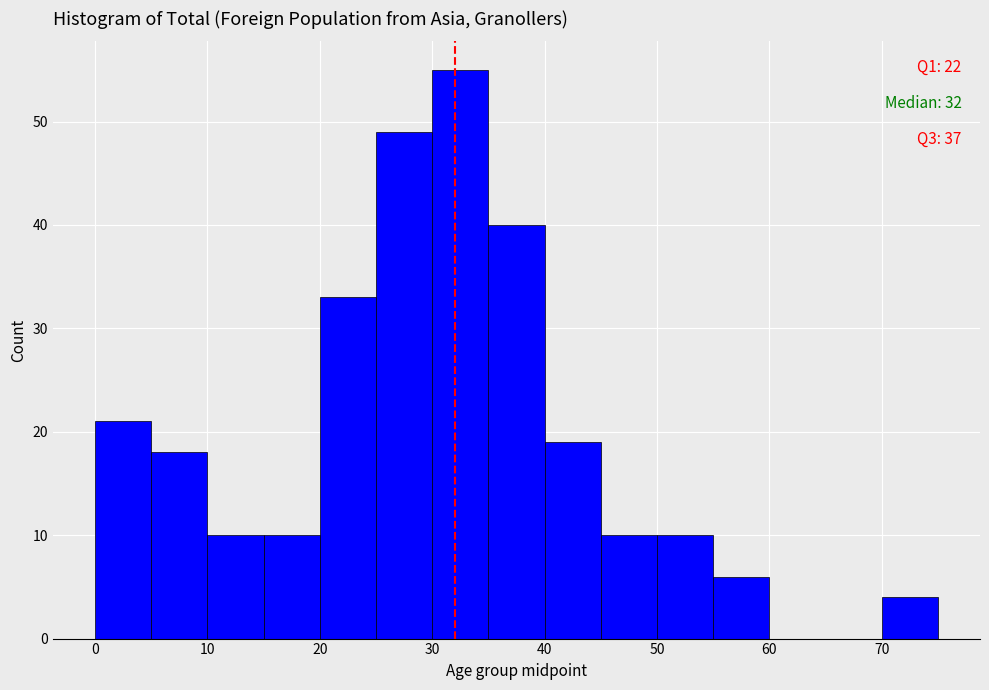

Over which range of the x-axis is the bar tallest?

30 to 35